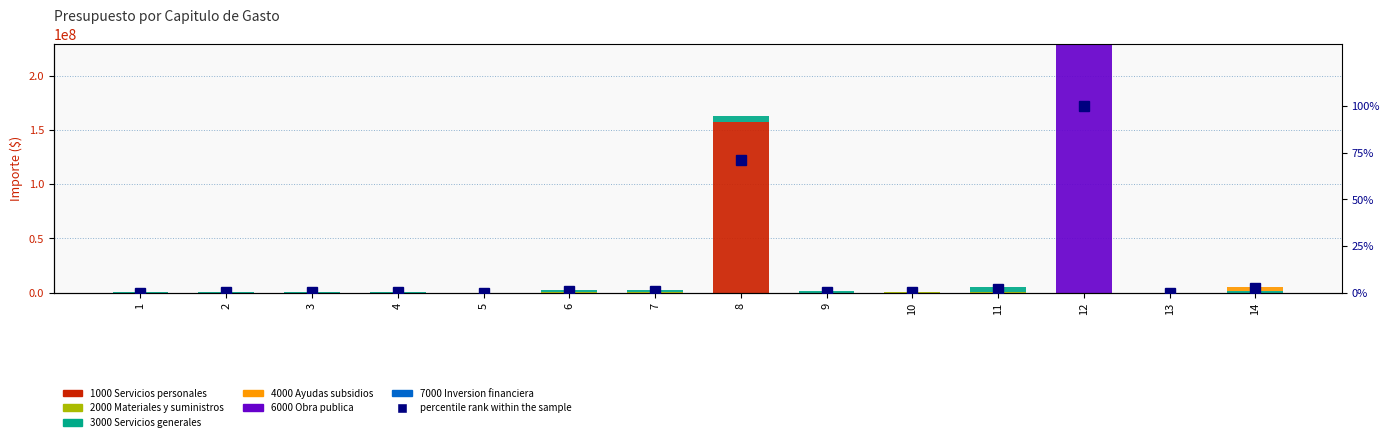

What is the value of the 3000 Servicios generales bar at the 10th from the left?

48000